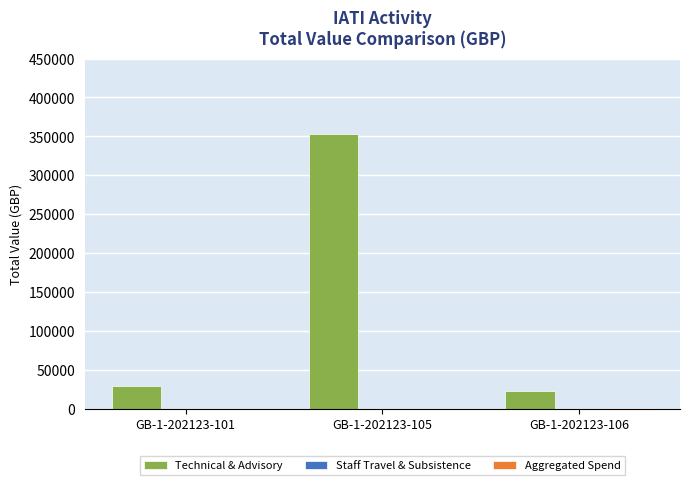

Which series has the largest total across all categories?

Technical & Advisory